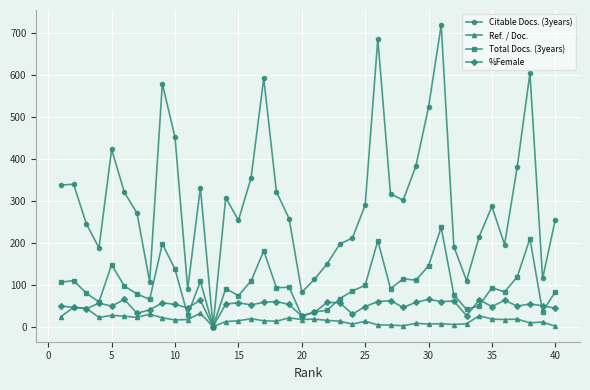

Which series has the largest total across all categories?

Citable Docs. (3years)